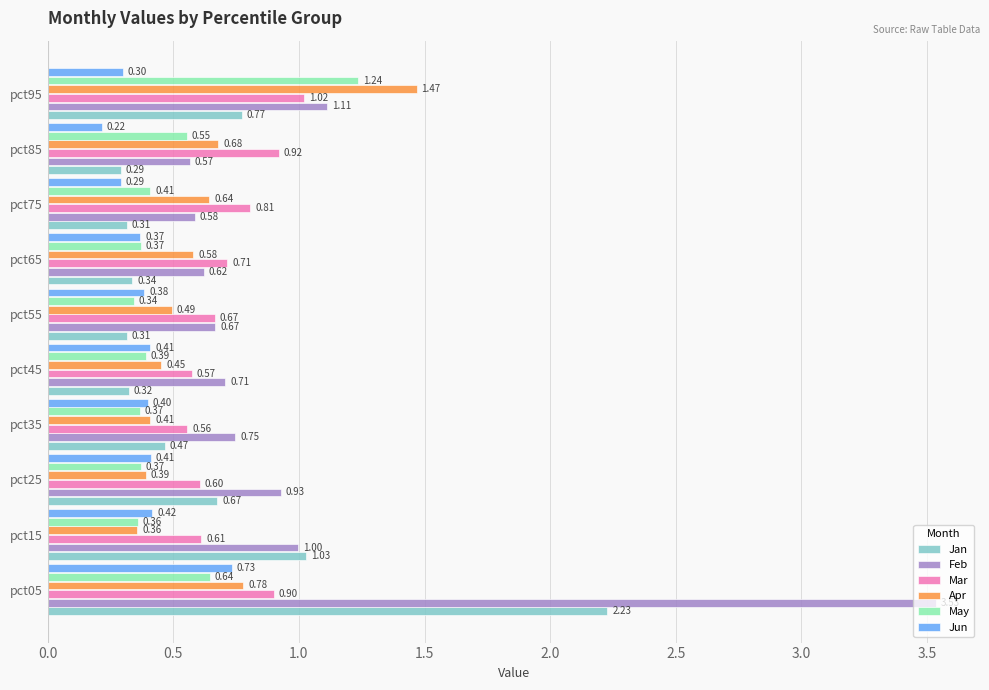

Which series has the widest spread of values?

Feb